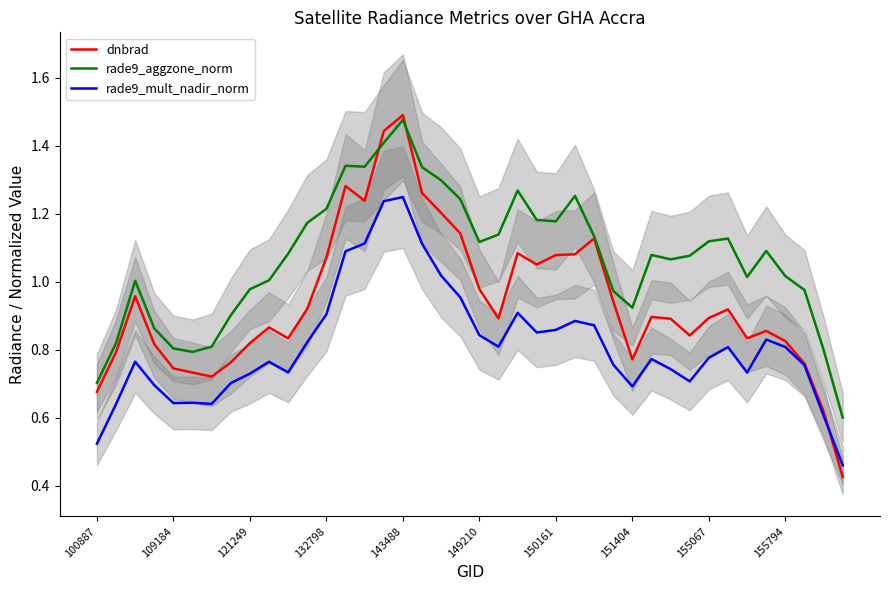

What is the spread (max minus min) of values at 100887?

0.2